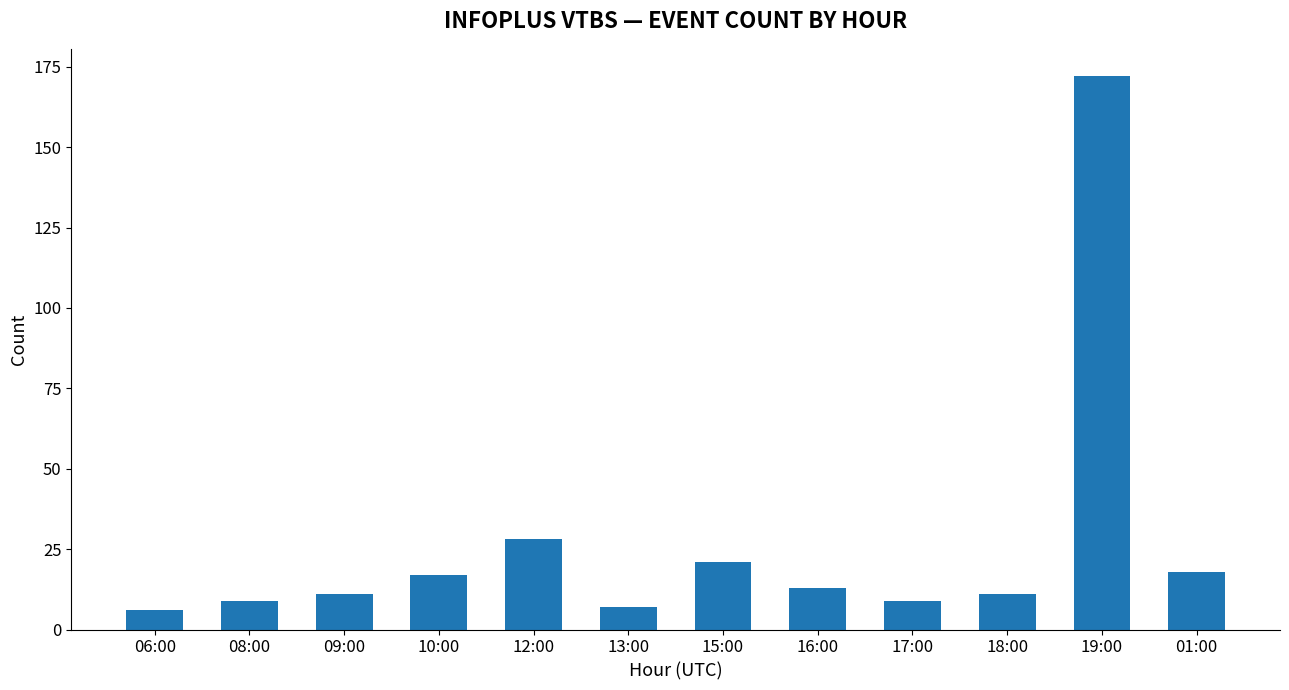

Reading left to right, transcribe all the data shown in this chart.

6	9	11	17	28	7	21	13	9	11	172	18